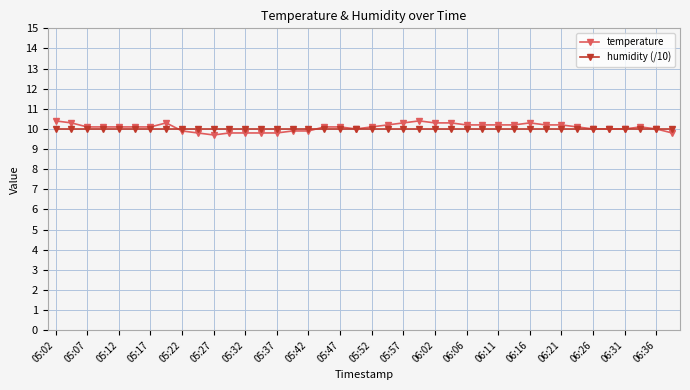

After their last crossing, which series has the higher values: temperature or humidity (/10)?

humidity (/10)